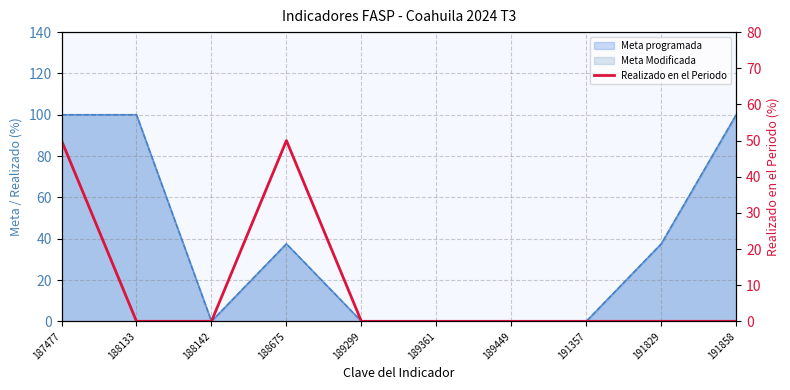

What is the sum of the values at 191858 and 187477?

50